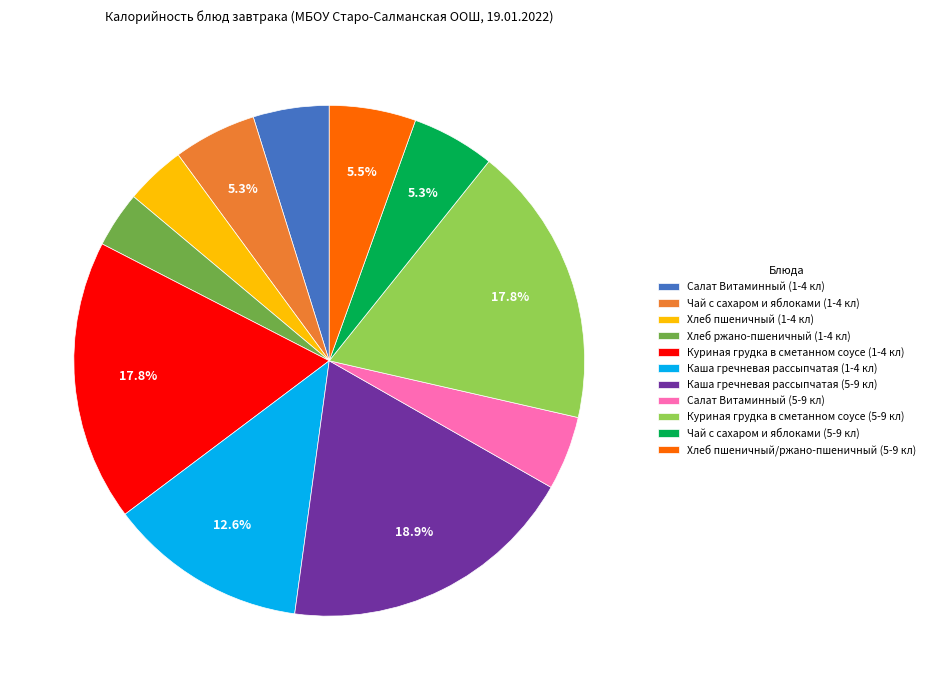

Is there a majority slice in this chart?

No